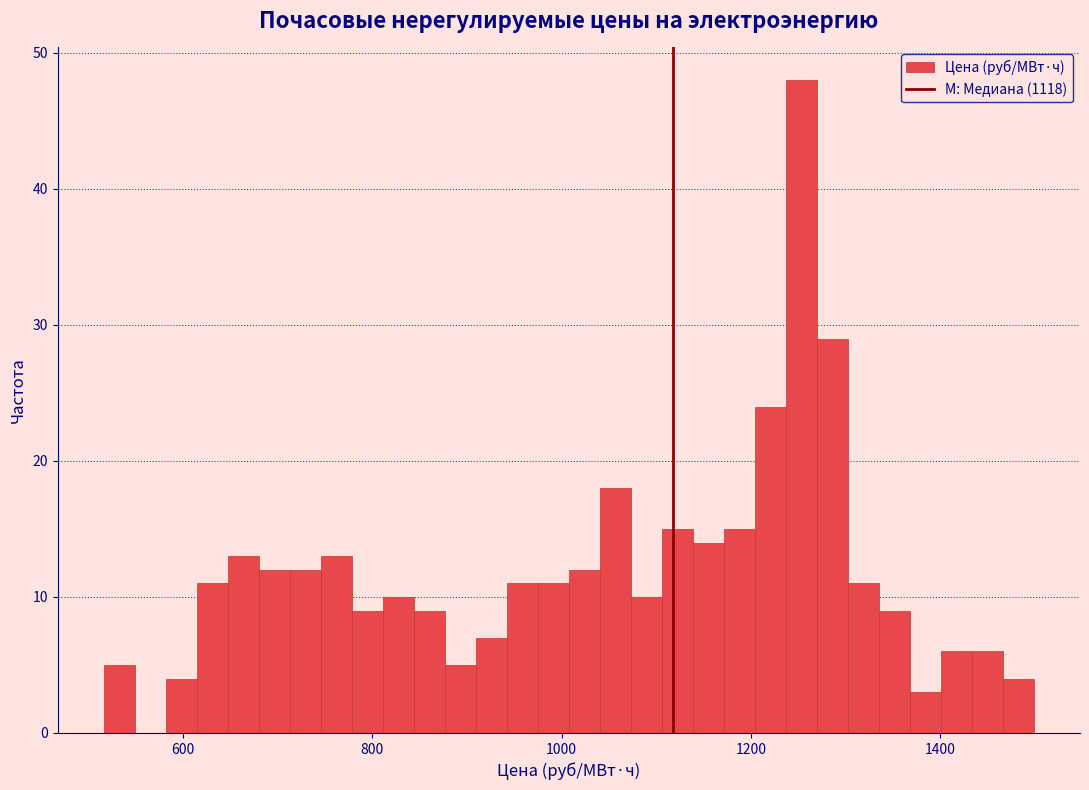

Read against the x-axis, roughly where is the centre of the tallest bar?

1260